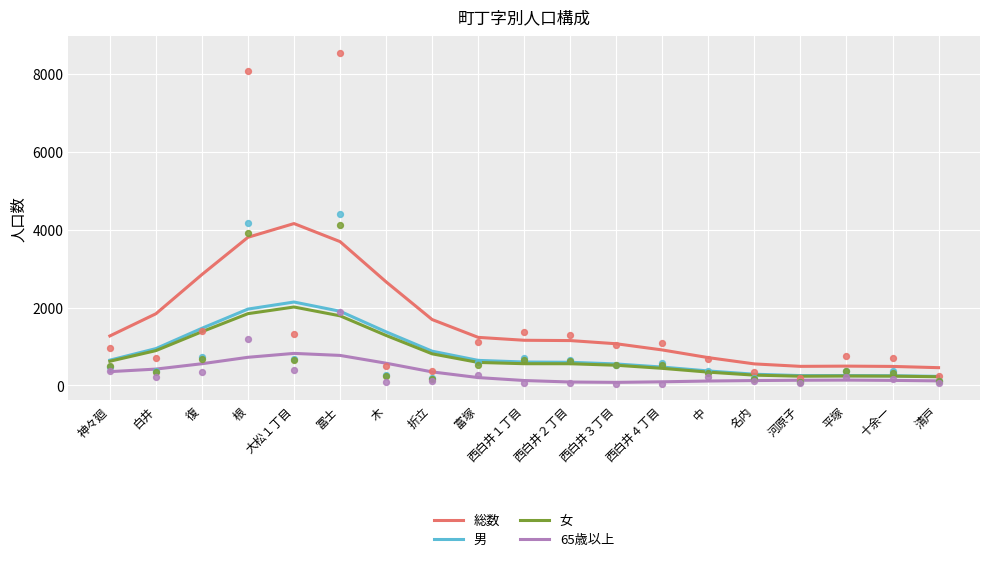

Is the value of 65歳以上 at 根 greater than the value of 総数 at 神々廻?

No